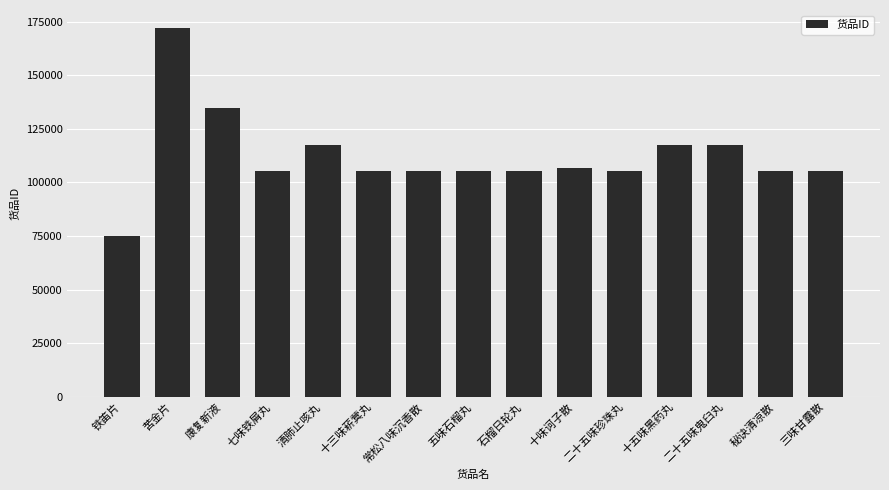

What is the average value?

112183